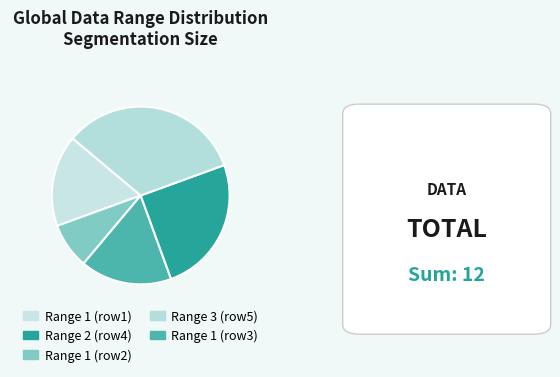

To the nearest percent, what is the average slice percentage?

20%